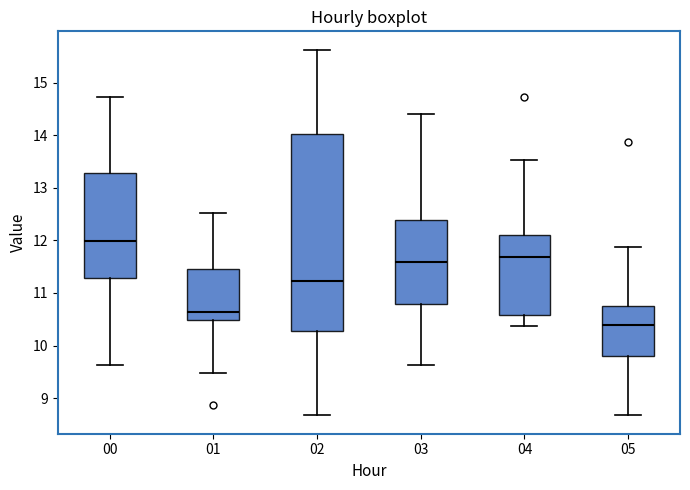

Reading left to right, transcribe this box plot: for each box, give where its median line is, the range the box spans, and where its two whiskers end, as read against the y-axis. The values are not printed on the chart, so give them approximately, as read against the axis.

00: median 12.0, box 11.3 to 13.3, whiskers 9.6 to 14.7
01: median 10.6, box 10.5 to 11.4, whiskers 9.5 to 12.5
02: median 11.2, box 10.3 to 14.0, whiskers 8.7 to 15.6
03: median 11.6, box 10.8 to 12.4, whiskers 9.6 to 14.4
04: median 11.7, box 10.6 to 12.1, whiskers 10.4 to 13.5
05: median 10.4, box 9.8 to 10.7, whiskers 8.7 to 11.9